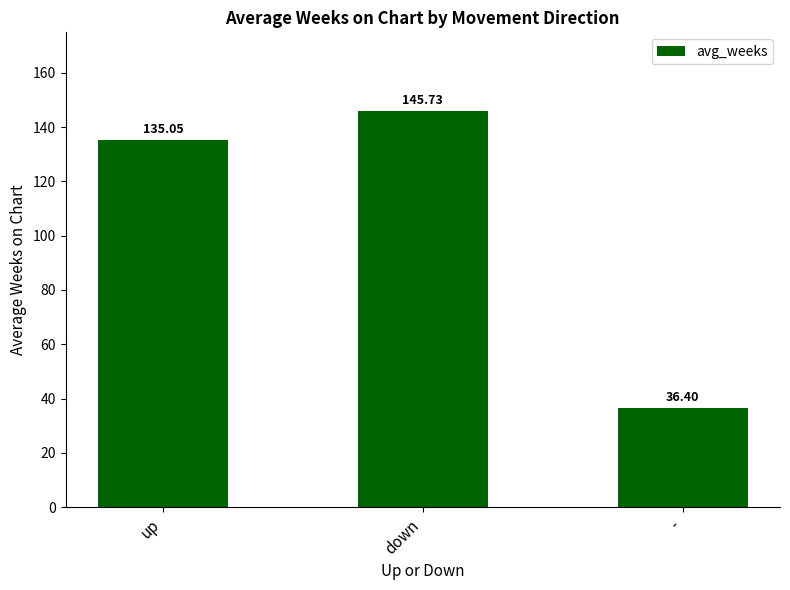

How many bars are there in total?

3